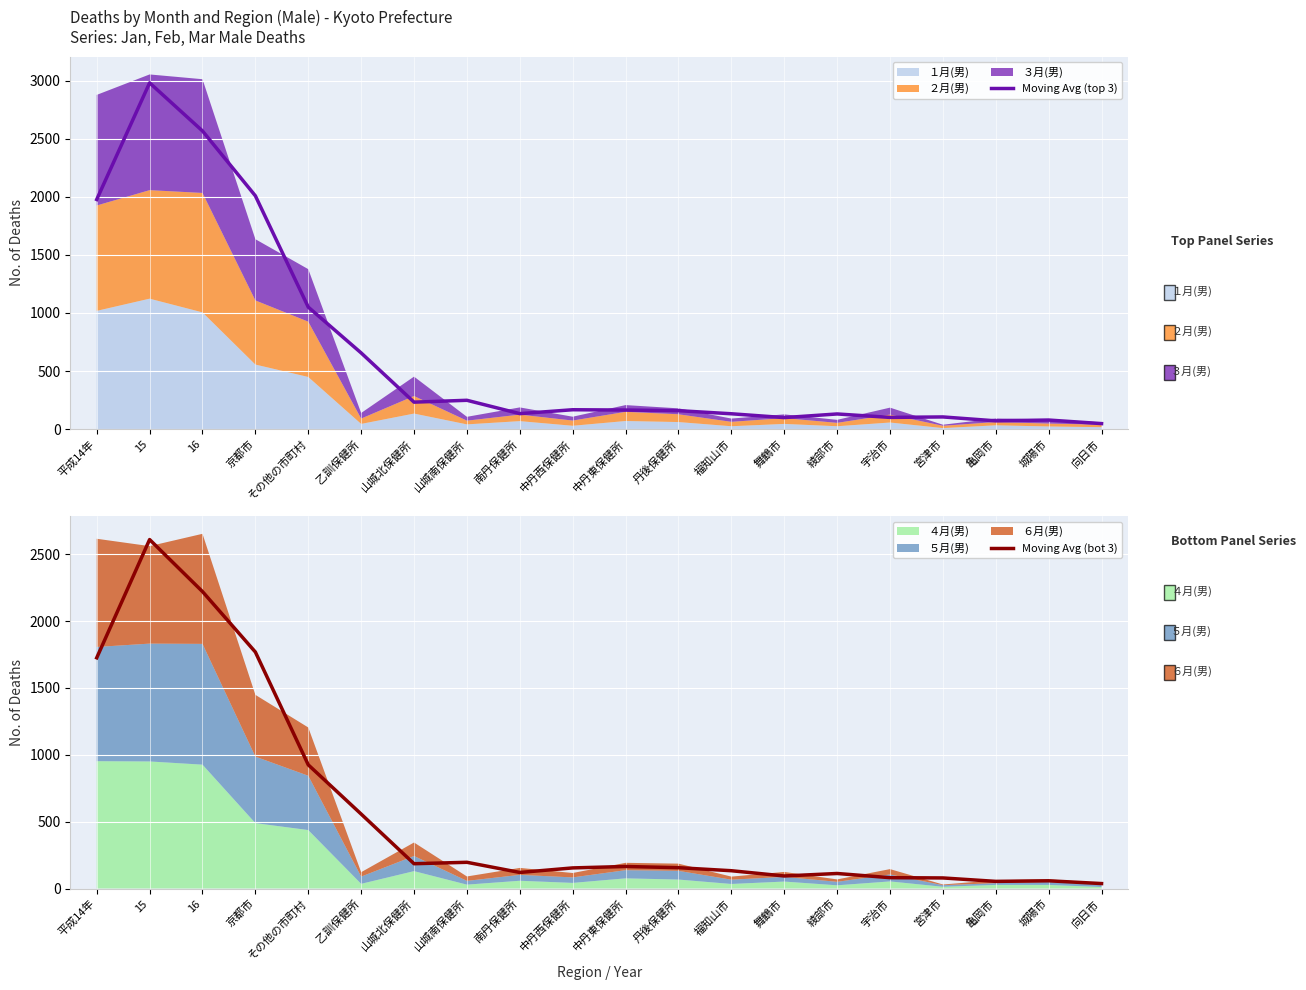

At how many categories does at least one series exceed 2511?

2